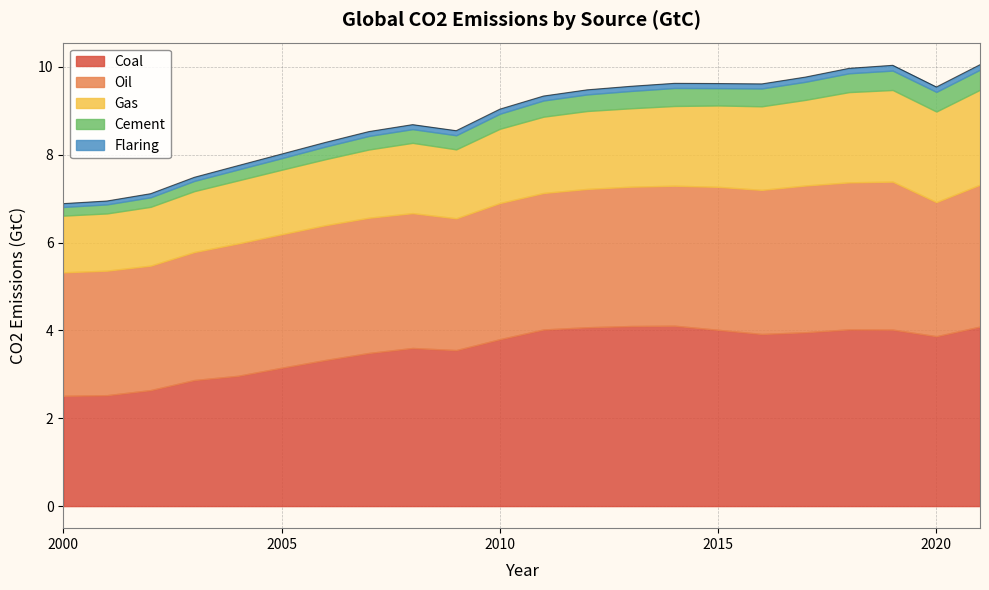

Which series has the widest spread of values?

Coal